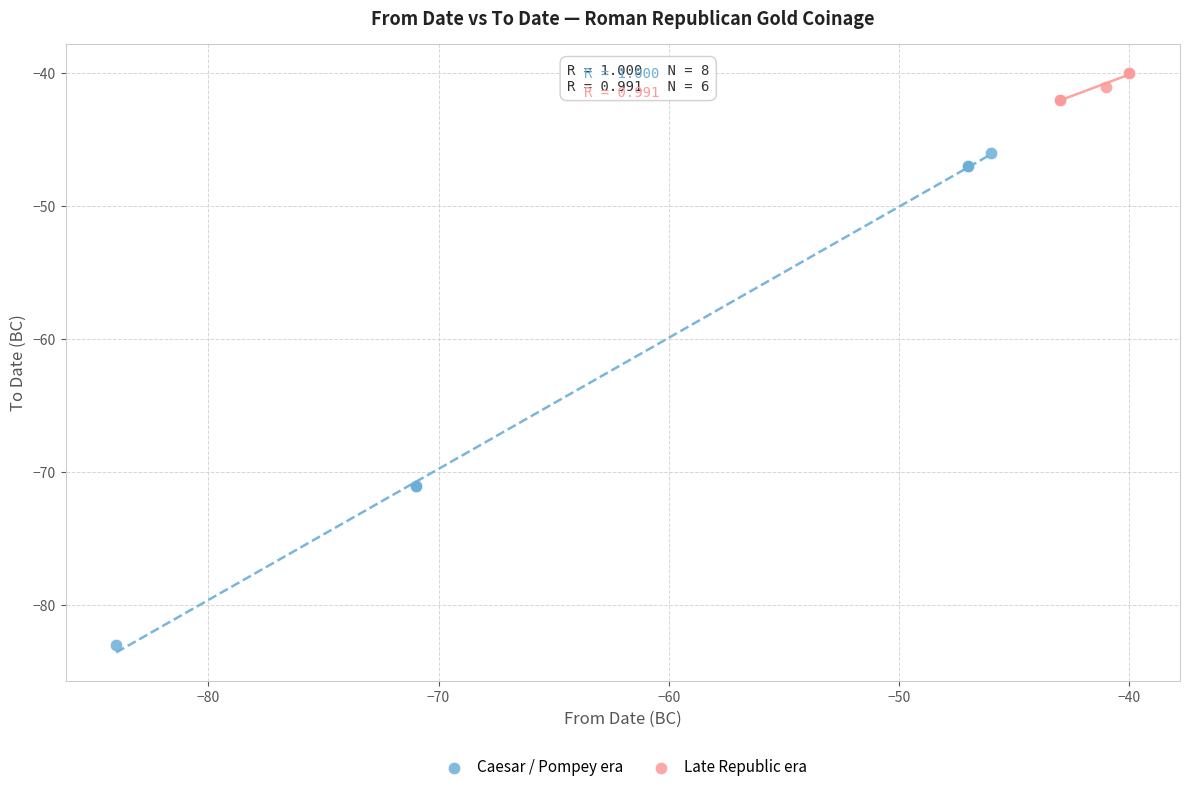

Which series reaches the minimum Y coordinate?

Caesar / Pompey era